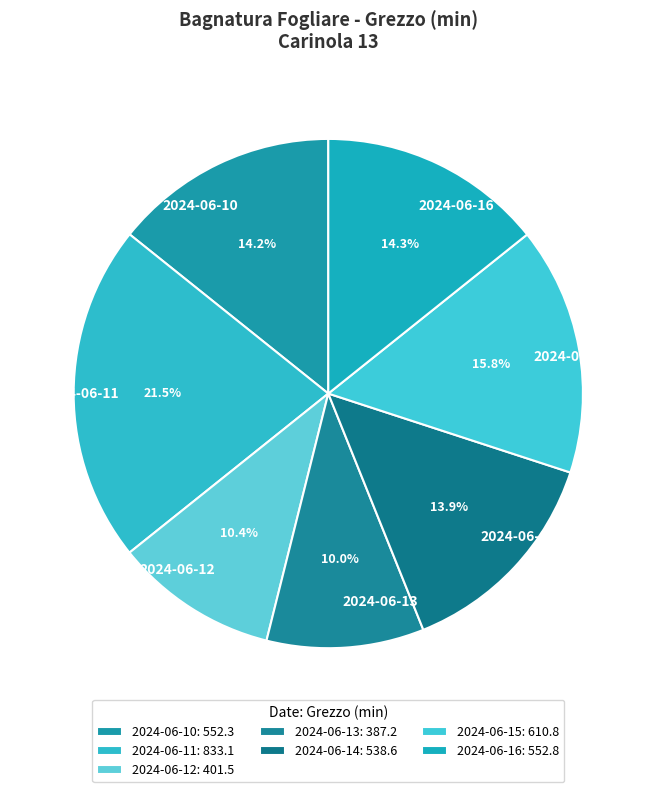

Is there any slice that represents more than half of the pie?

No